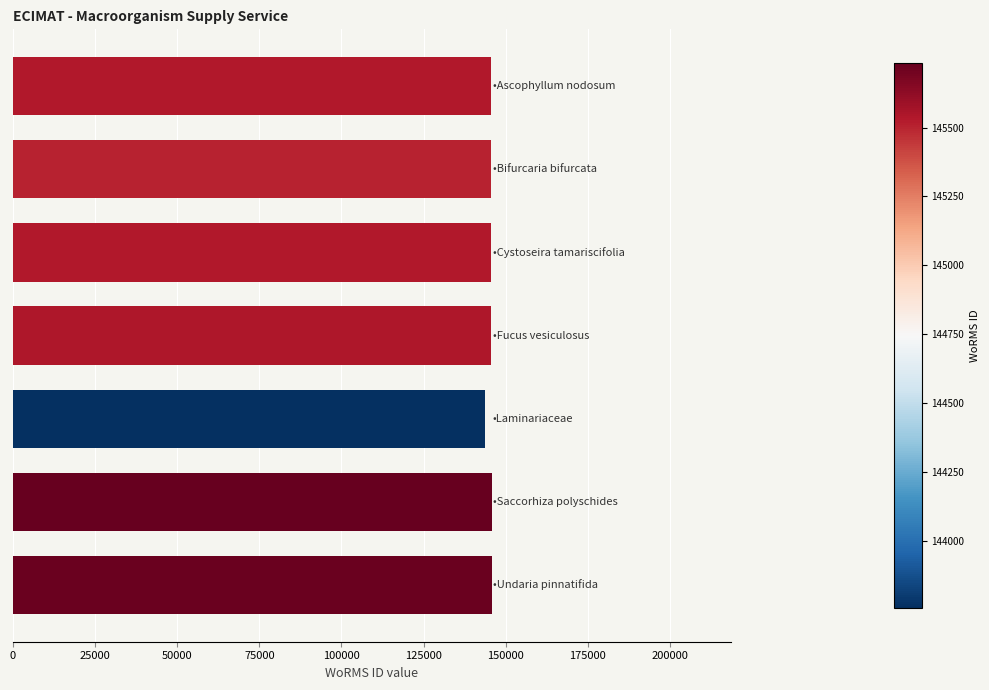

What is the average value?

145334